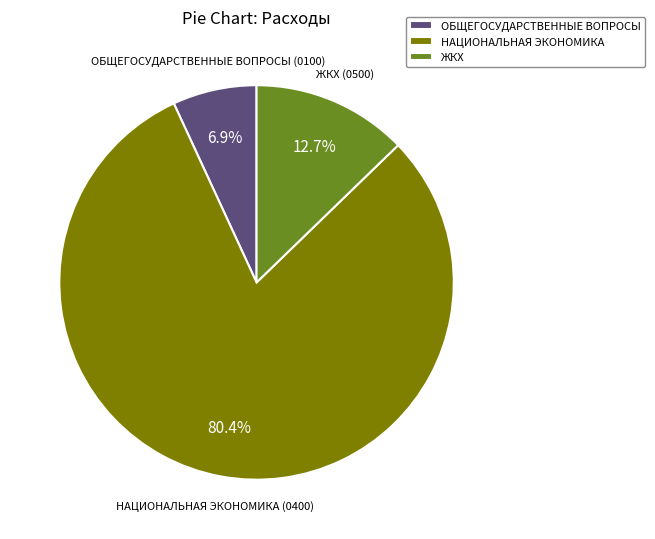

Which has a higher value, ЖКХ (0500) or ОБЩЕГОСУДАРСТВЕННЫЕ ВОПРОСЫ (0100)?

ЖКХ (0500)